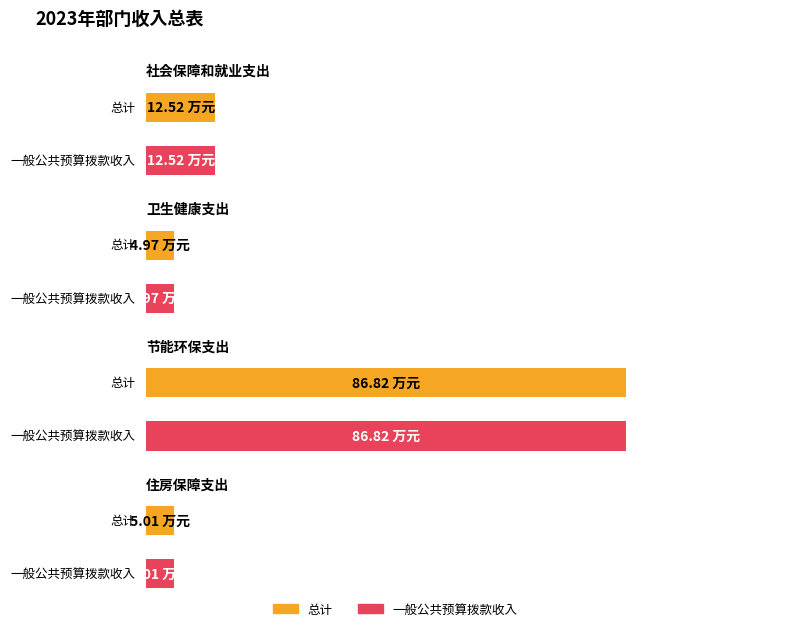

Count the number of categories in the chart.

4